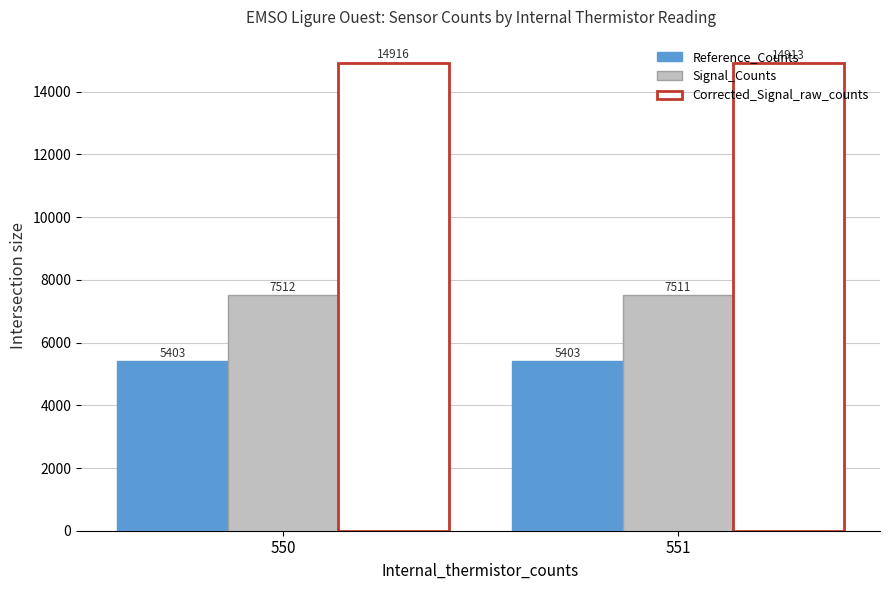

What is the difference between the Corrected_Signal_raw_counts values at 550 and 551?

2.6